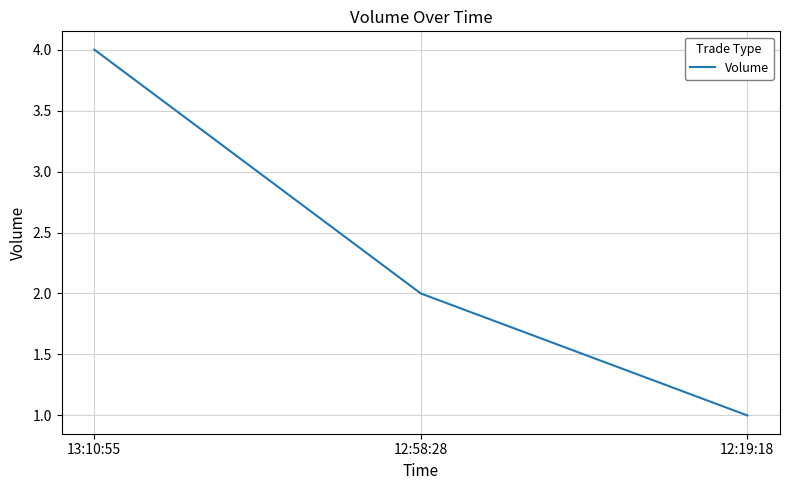

What is the change in value from 12:58:28 to 12:19:18?

-1